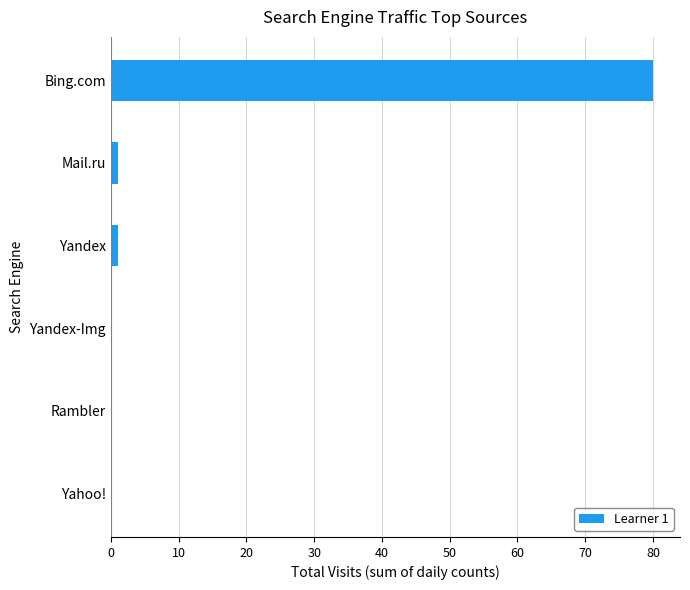

What is the sum of all values?

82